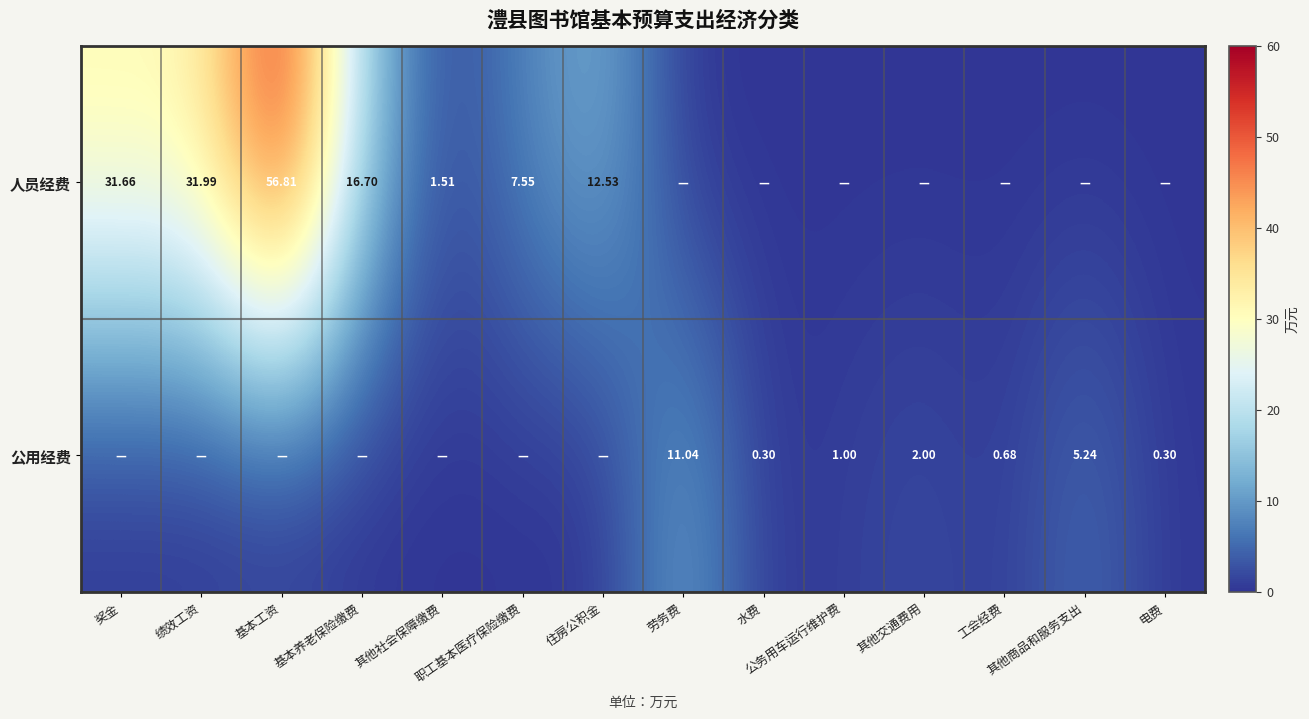

List the labels in order of 人员经费 value, smallest first.

劳务费, 水费, 公务用车运行维护费, 其他交通费用, 工会经费, 其他商品和服务支出, 电费, 其他社会保障缴费, 职工基本医疗保险缴费, 住房公积金, 基本养老保险缴费, 奖金, 绩效工资, 基本工资